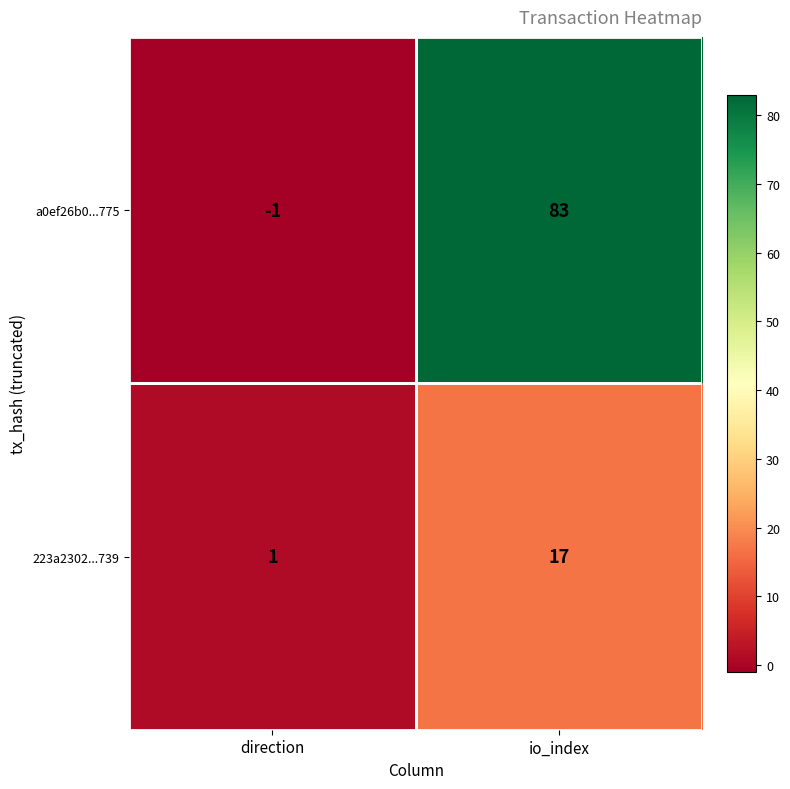

Which series changed the most between direction and io_index?

a0ef26b0...775